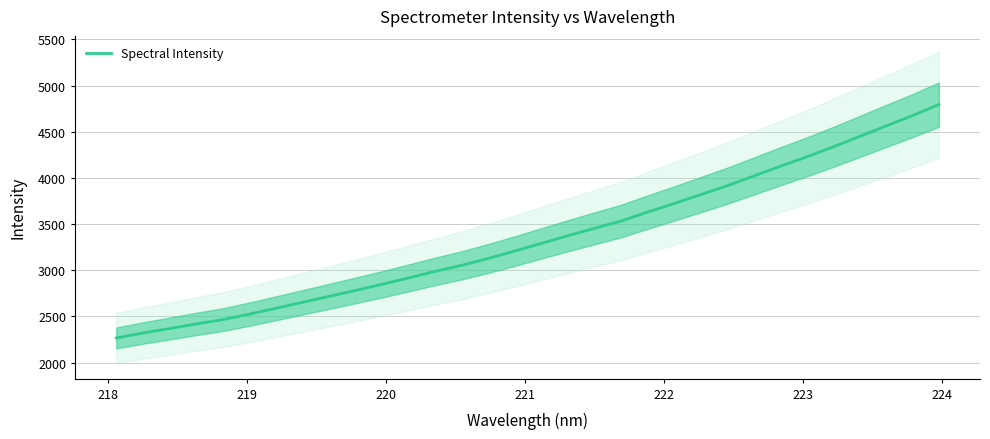

Is this an area chart (filled region under the line)?

No